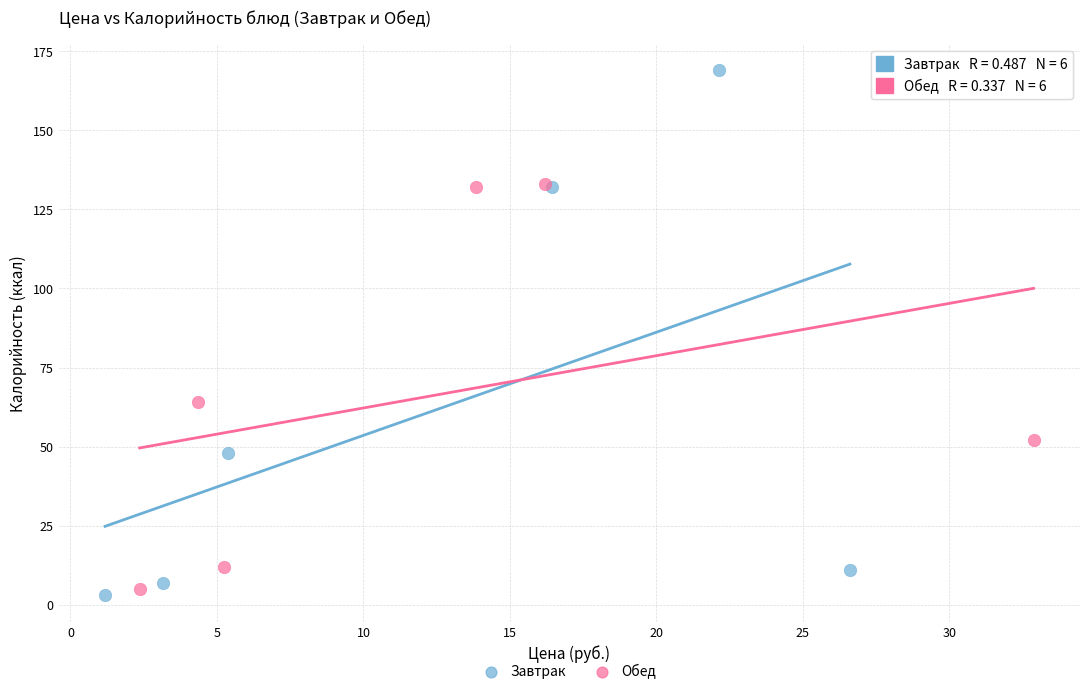

What are all the series names shown in the legend?

Завтрак, Обед